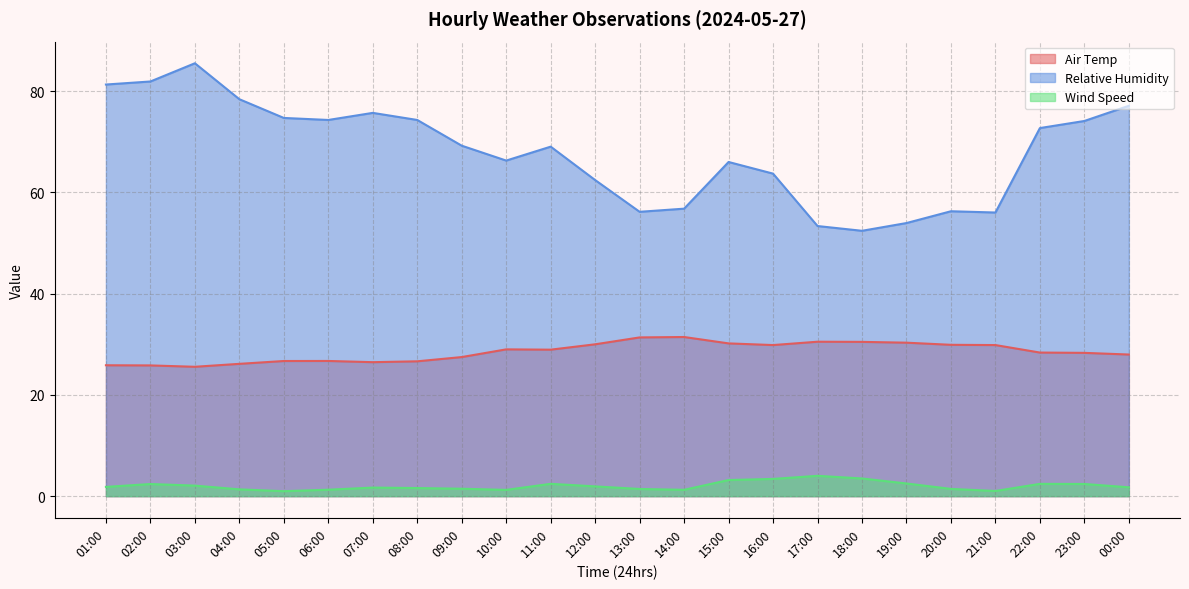

Does the chart display data point markers on the line(s)?

No